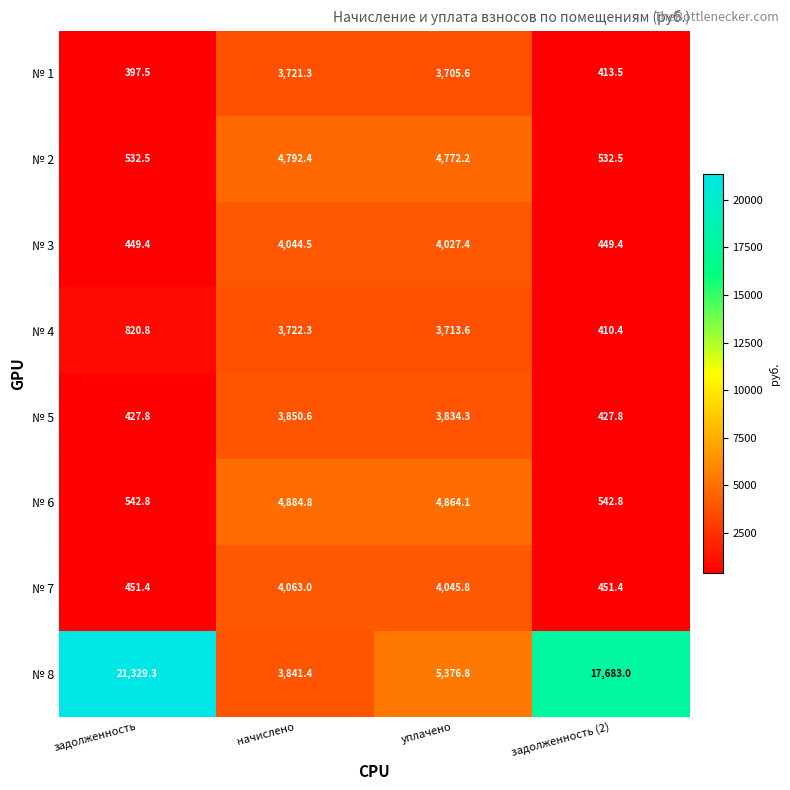

What is the smallest value displayed?

397.5